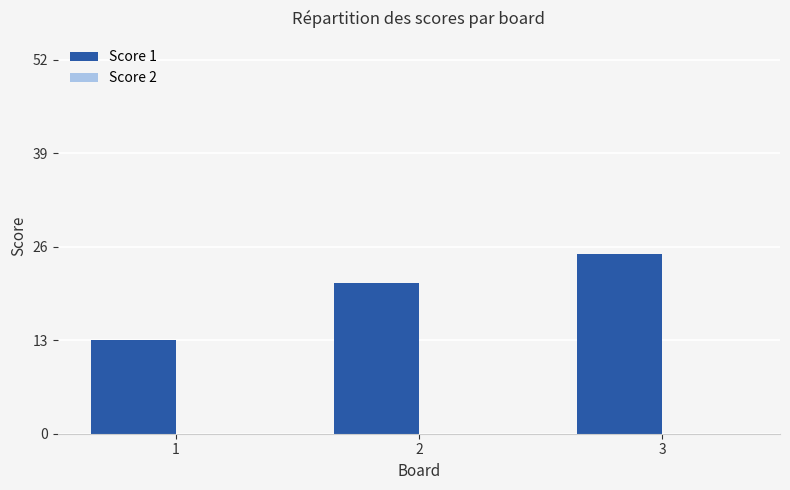

The value at 3 is 9. True or false?

False